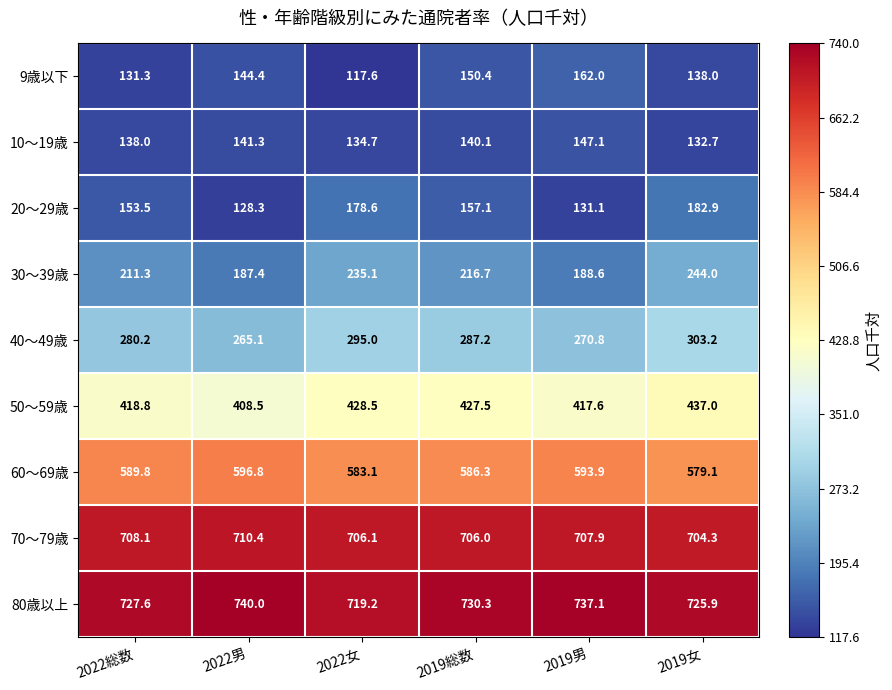

What is the difference between the maximum and minimum values in the 60～69歳 series?

17.7